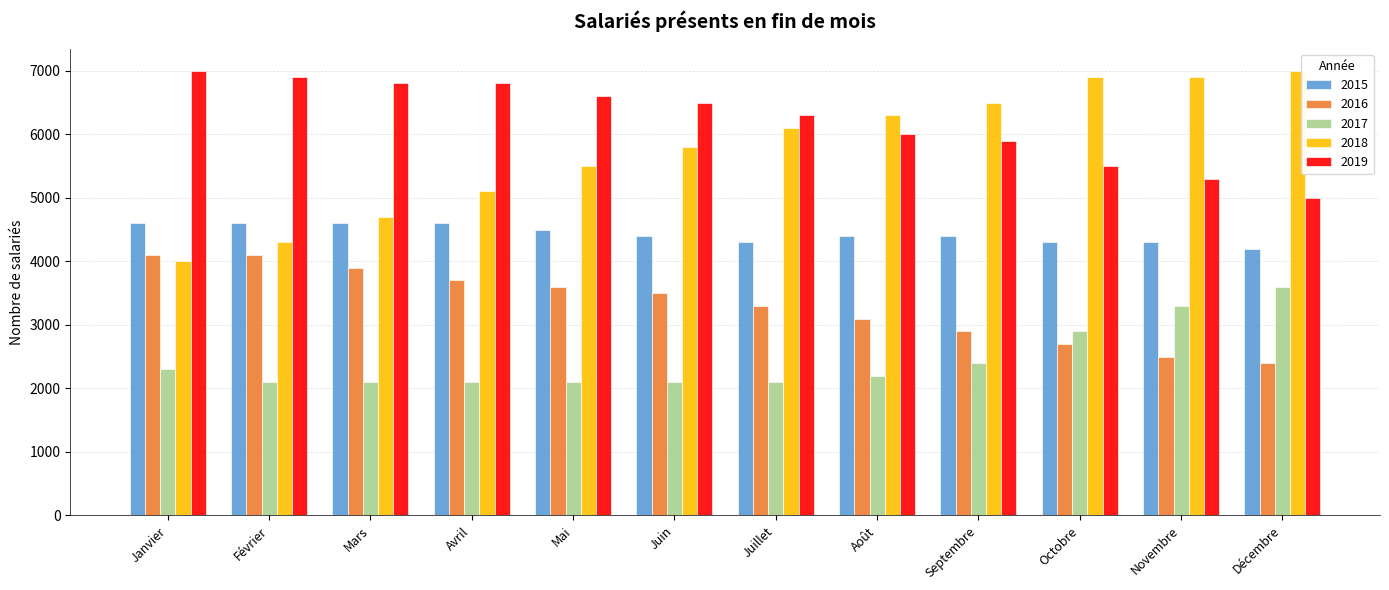

Which series has the largest range (max minus min)?

2018